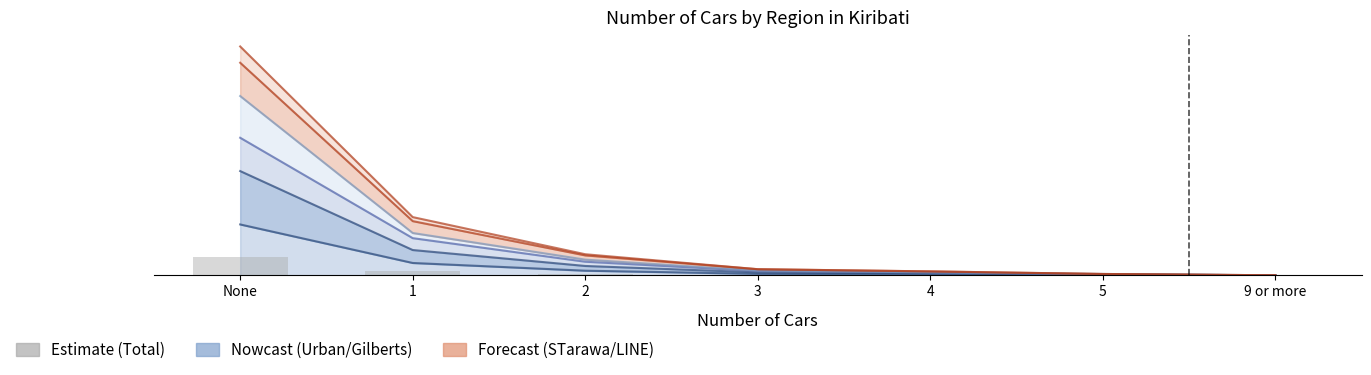

What is the value of the Total bar at the 3rd from the left?

10.5